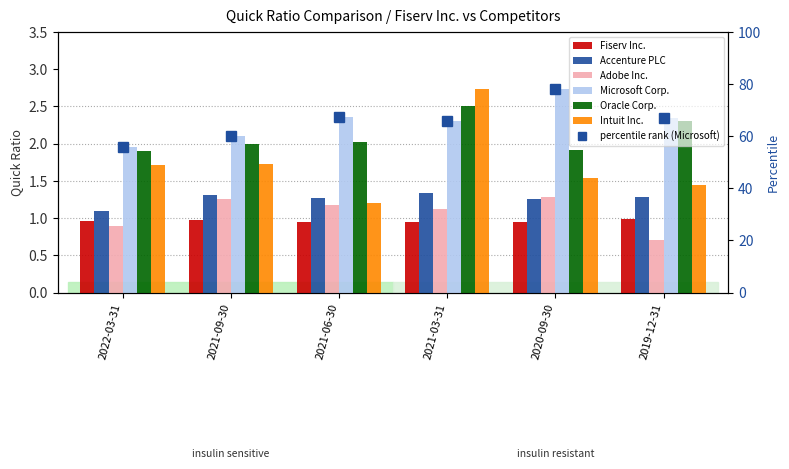

Reading left to right, transcribe all the data shown in this chart.

Fiserv Inc.: 1.0	1.0	0.9	0.9	0.9	1.0
Accenture PLC: 1.1	1.3	1.3	1.3	1.2	1.3
Adobe Inc.: 0.9	1.2	1.2	1.1	1.3	0.7
Microsoft Corp.: 2.0	2.1	2.4	2.3	2.7	2.4
Oracle Corp.: 1.9	2.0	2.0	2.5	1.9	2.3
Intuit Inc.: 1.7	1.7	1.2	2.7	1.5	1.4